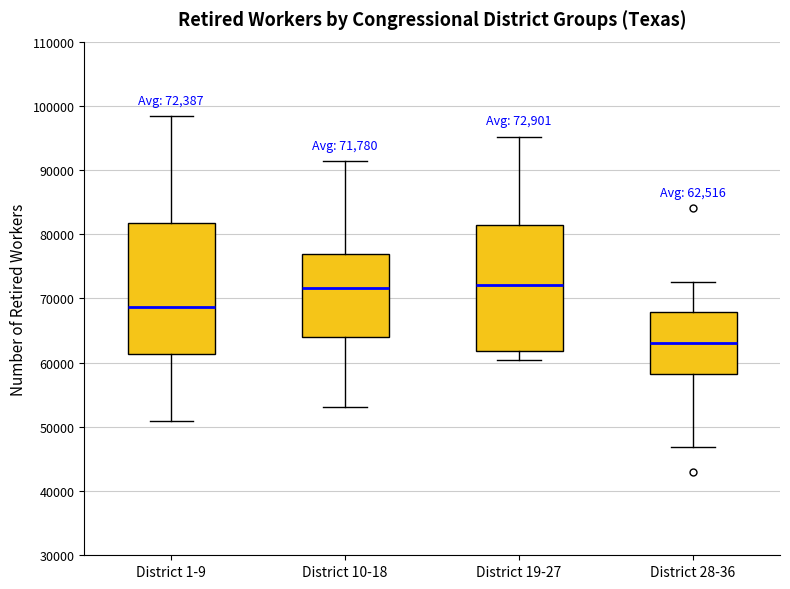

Which box has the lowest median line?

District 28-36